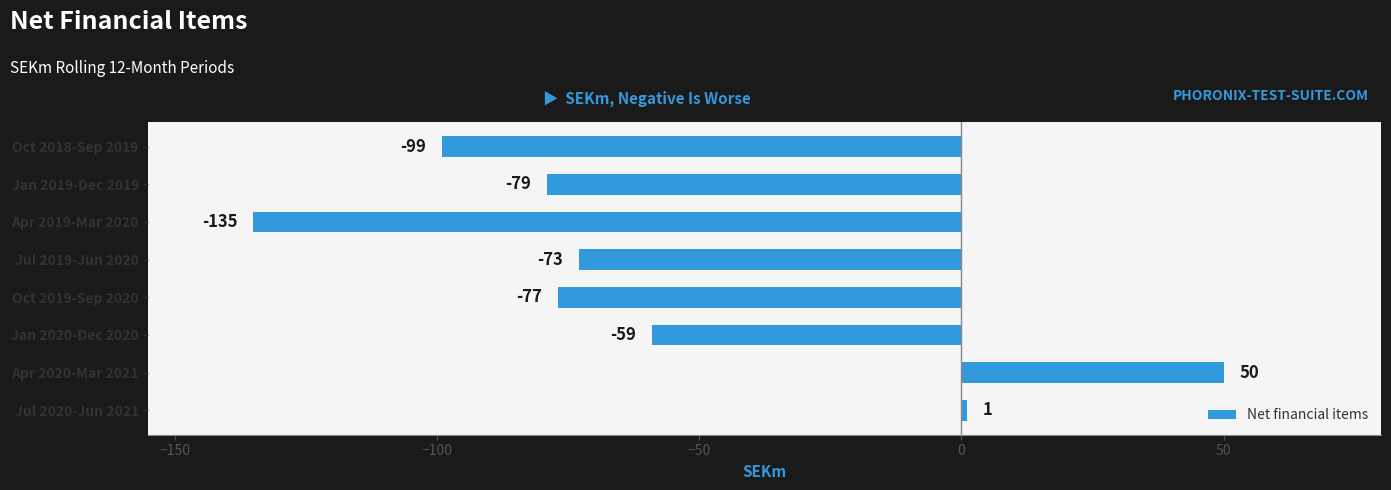

How many values are above zero?

2